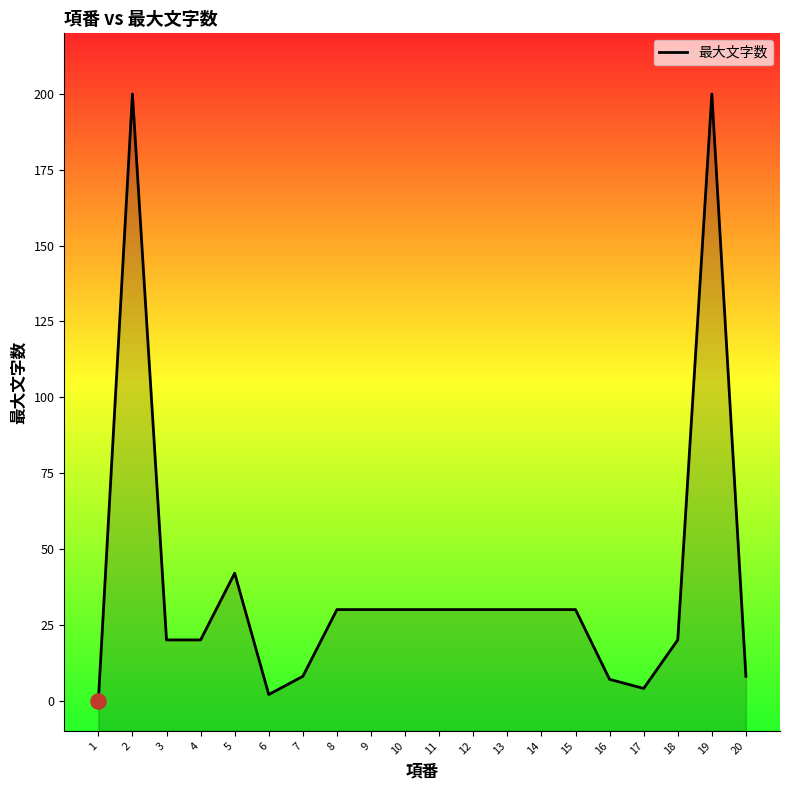

What is the change in value from 15 to 19?

+170